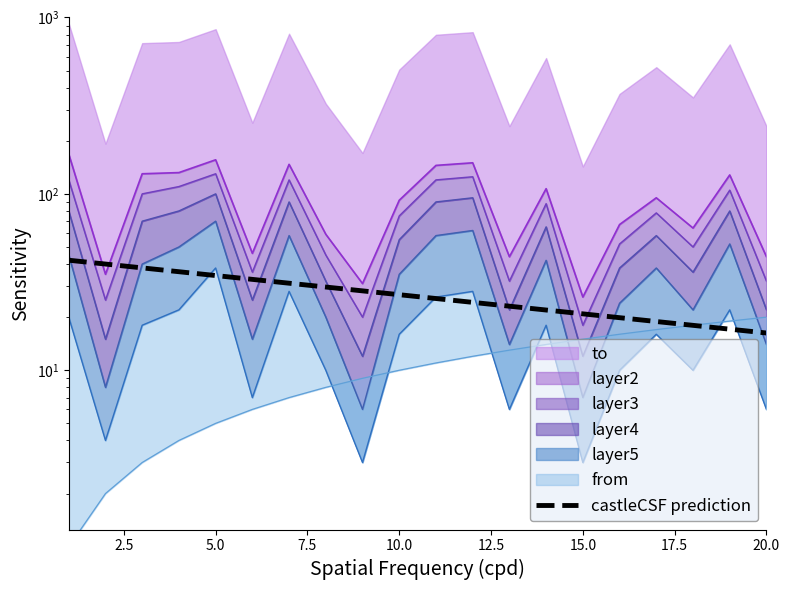

True or false: the data has more than 1 interior local peaks.

False